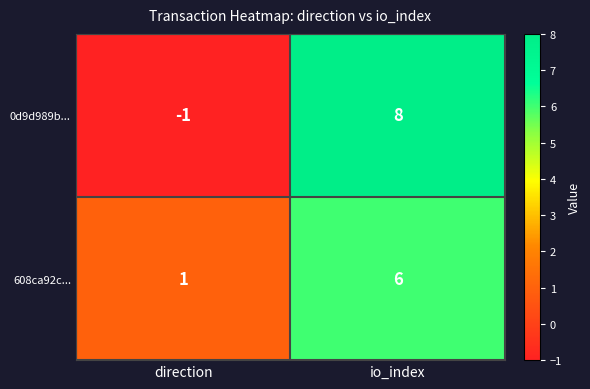

Reading left to right, what are all the values shown in this chart?

0d9d989b...: -1	8
608ca92c...: 1	6